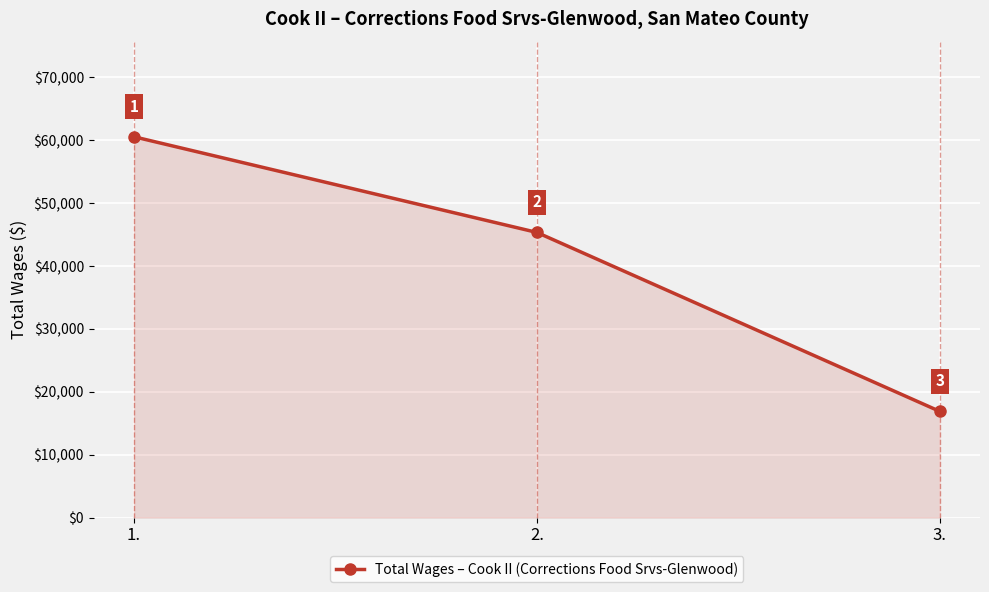

Rank the categories by value from lowest to highest.

3., 2., 1.